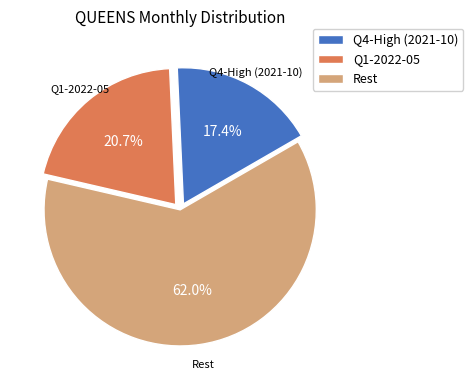

Which category accounts for the majority?

Rest